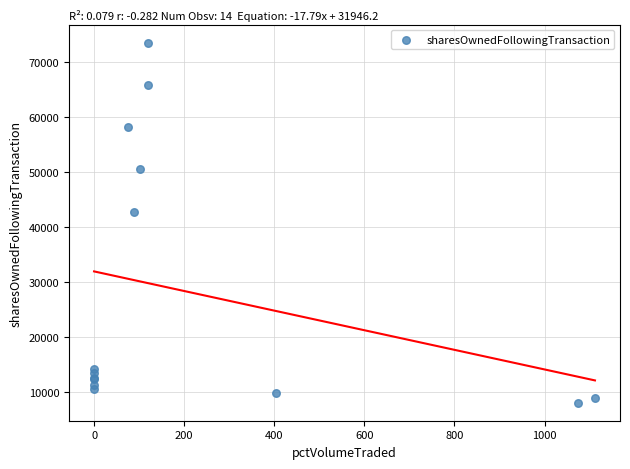

What Y value in the scatter plot is closest to 40795?

42672